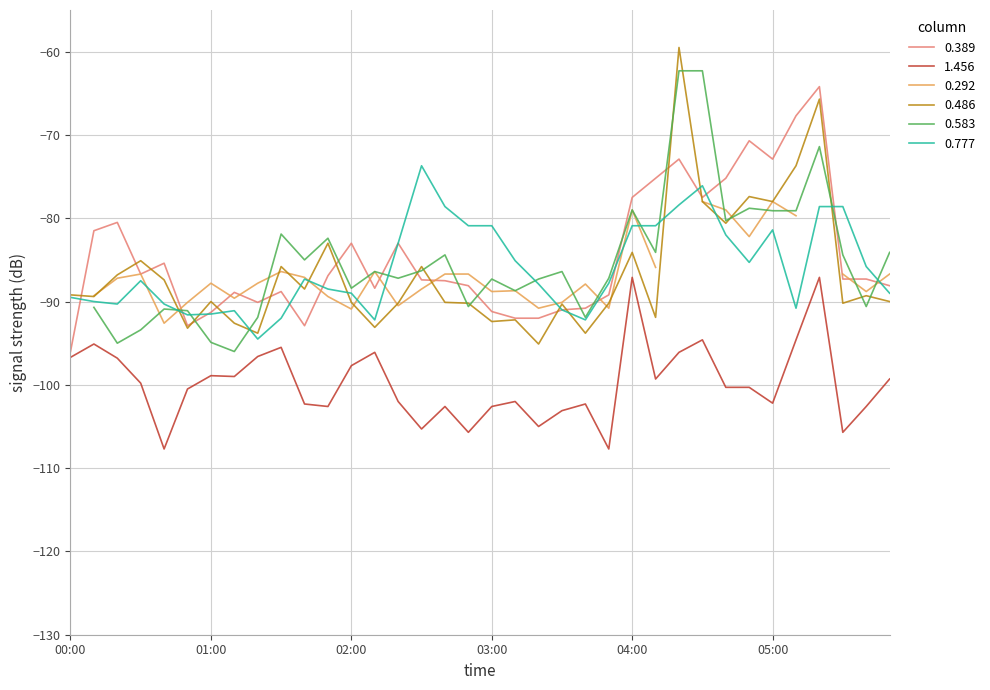

What is the maximum value for 0.777?

-73.7